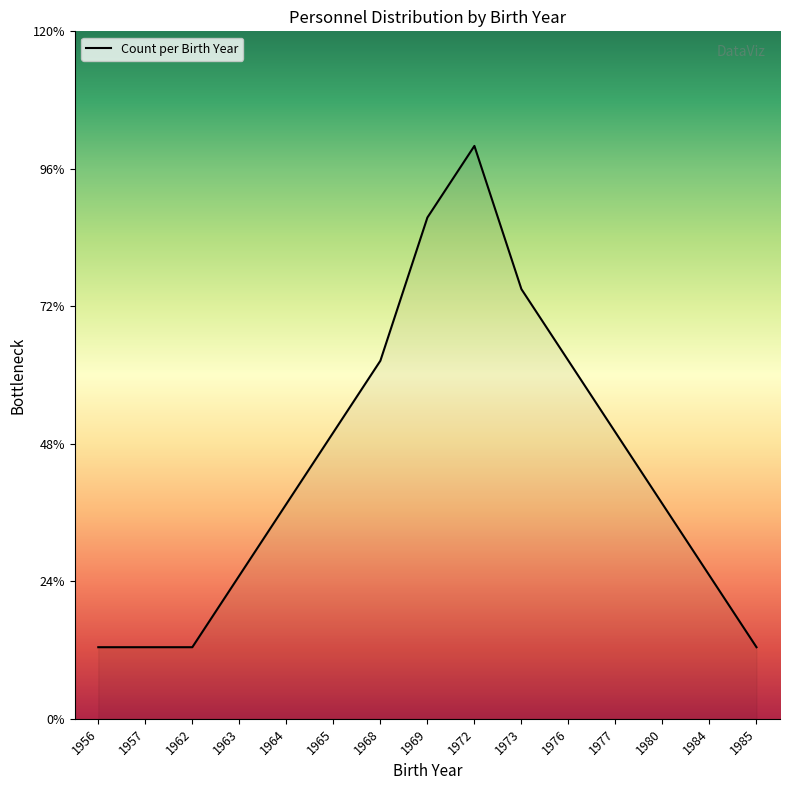

Is this an area chart (filled region under the line)?

Yes